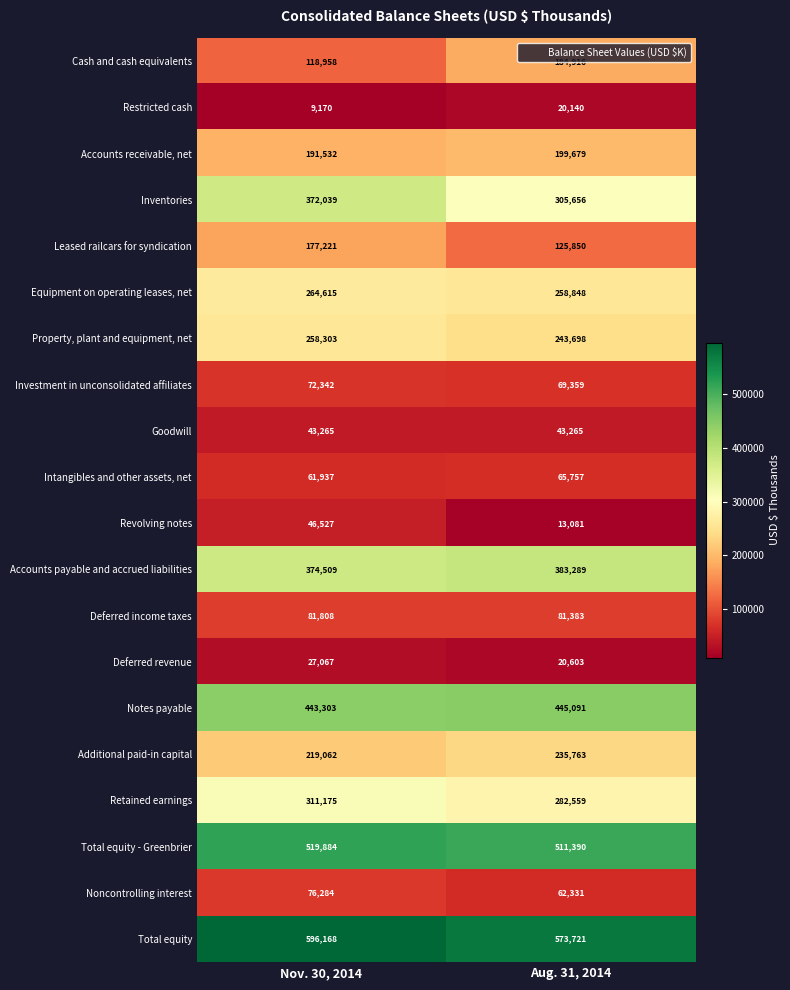

At how many categories does at least one series exceed 504611?

2